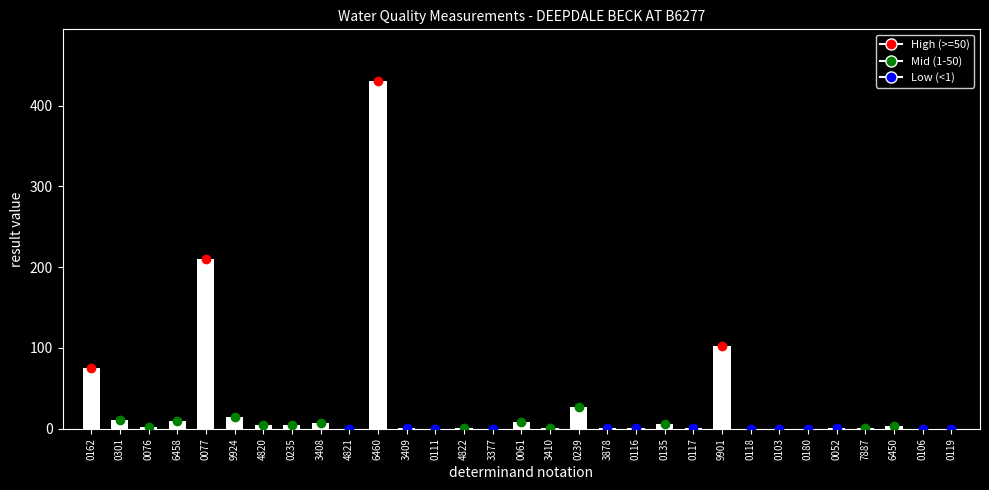

Where is the data nearest to the value 215?

0077